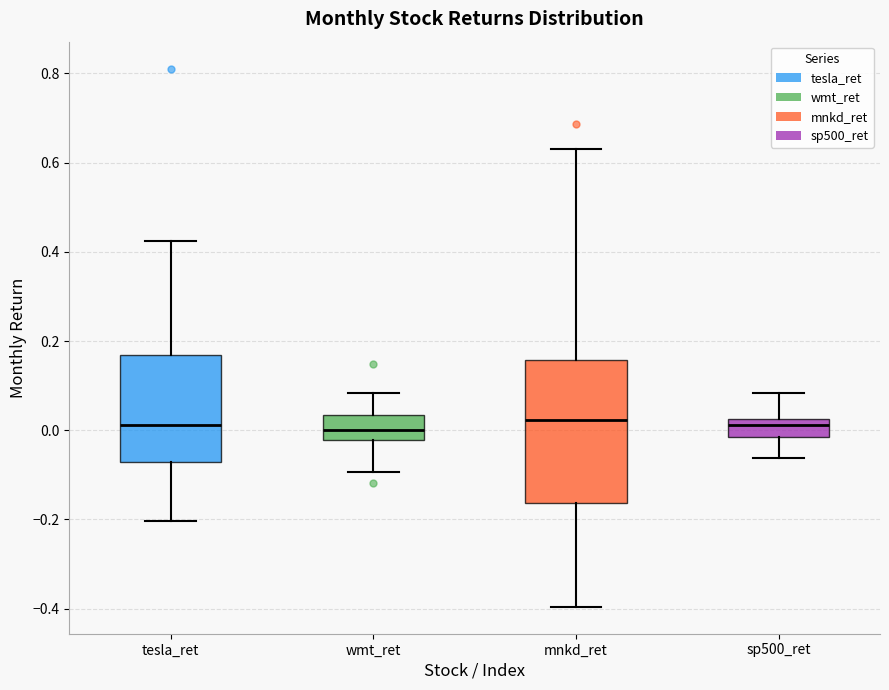

Reading left to right, read every box against the y-axis: the position of its median line, the range the box covers, and the ends of its whiskers. The values are not printed on the chart, so give them approximately, as read against the axis.

tesla_ret: median 0.02, box -0.08 to 0.16, whiskers -0.20 to 0.42
wmt_ret: median 0.00, box -0.02 to 0.04, whiskers -0.10 to 0.08
mnkd_ret: median 0.02, box -0.16 to 0.16, whiskers -0.40 to 0.62
sp500_ret: median 0.02 (inside the box), box -0.02 to 0.02, whiskers -0.06 to 0.08